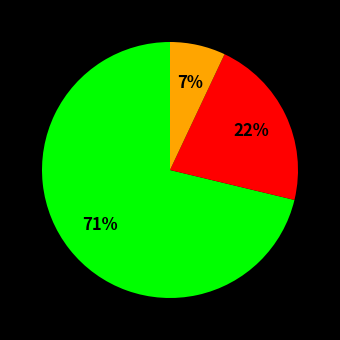

How many segments does this pie chart have?

3